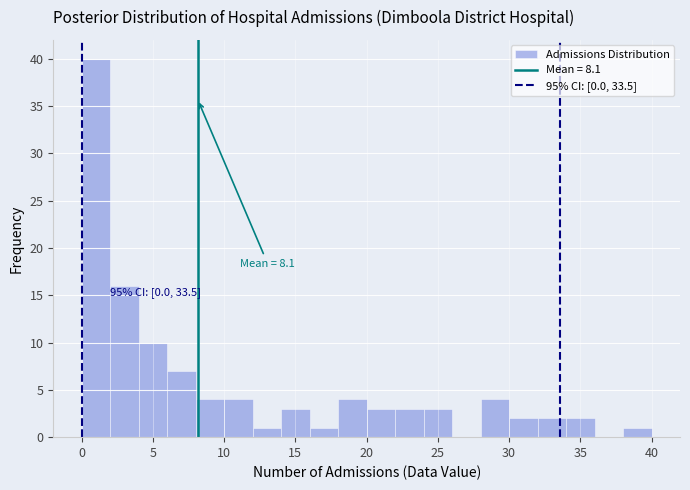

Which range on the x-axis has the tallest bar?

0 to 2